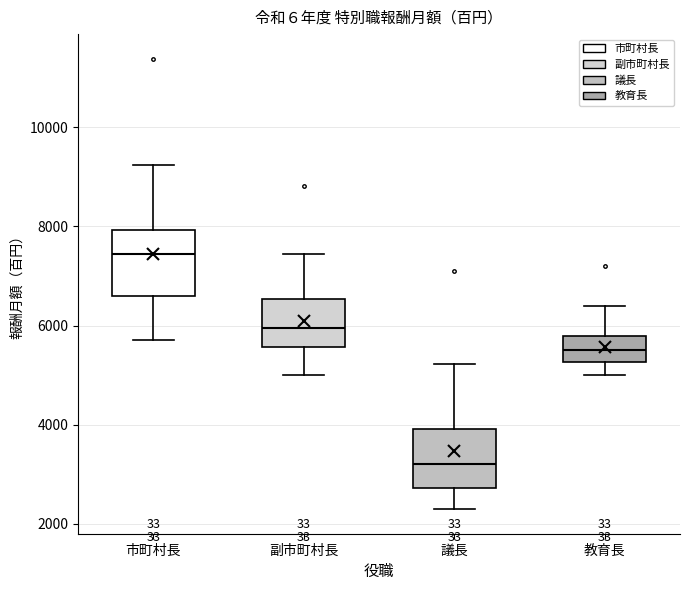

Reading left to right, transcribe this box plot: for each box, give where its median line is, the range the box spans, and where its two whiskers end, as read against the y-axis. The values are not printed on the chart, so give them approximately, as read against the axis.

市町村長: median 7400, box 6600 to 8000, whiskers 5800 to 9200
副市町村長: median 6000, box 5600 to 6600, whiskers 5000 to 7400
議長: median 3200, box 2800 to 4000, whiskers 2400 to 5200
教育長: median 5600, box 5200 to 5800, whiskers 5000 to 6400